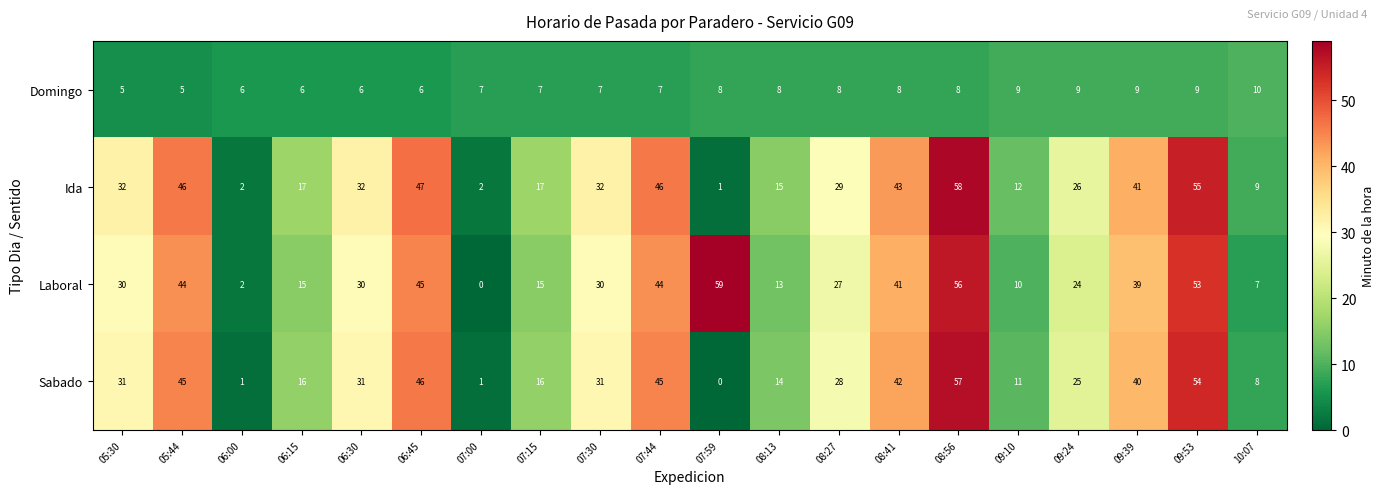

What is the greatest value displayed?

59